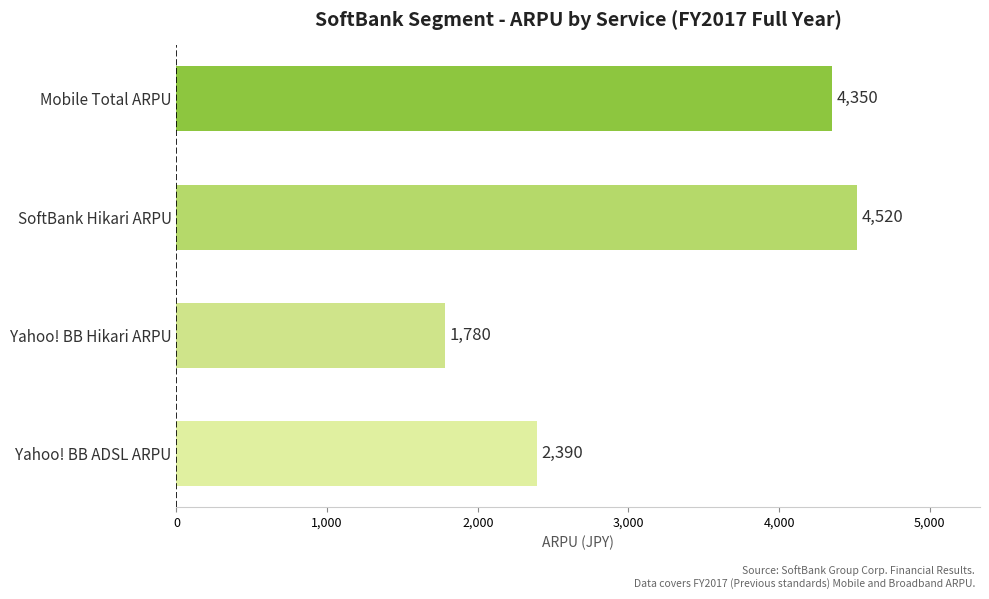

What is the maximum value shown in the chart?

4520